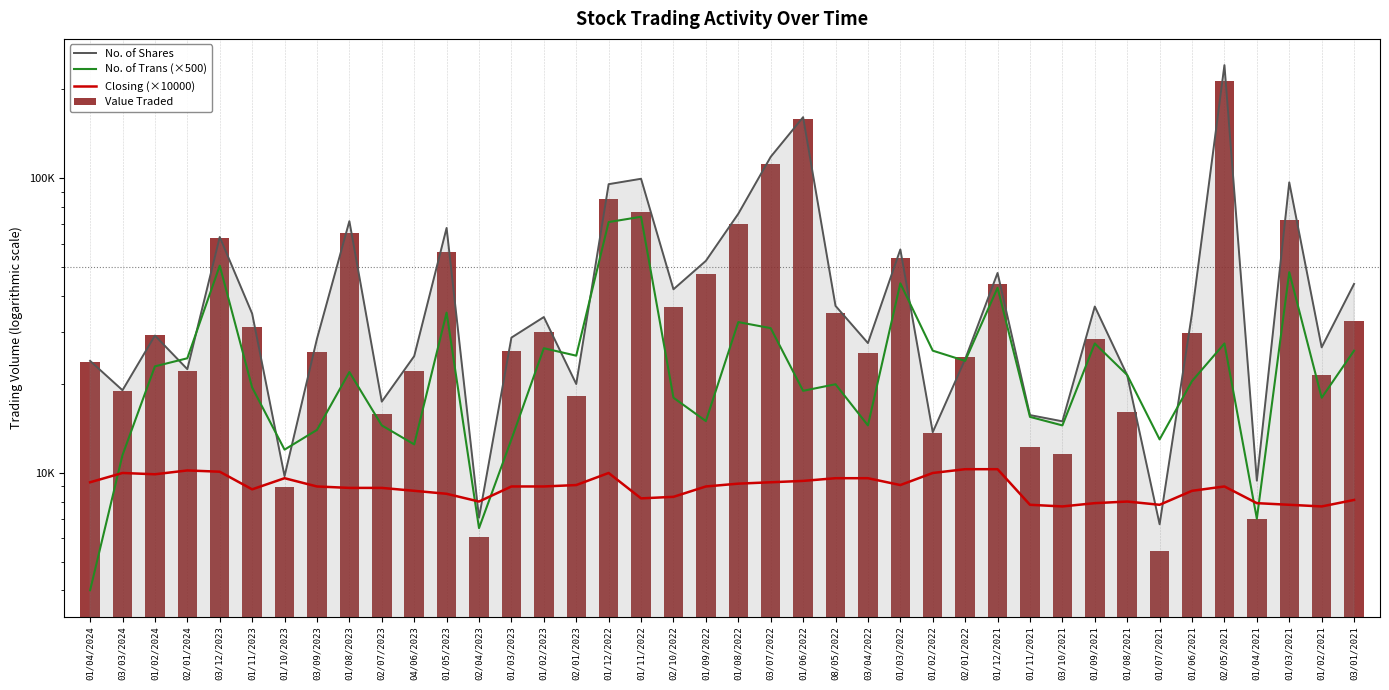

List the series in order of their peak value, lowest first.

Closing (×10000), No. of Trans (×500), Value Traded, No. of Shares